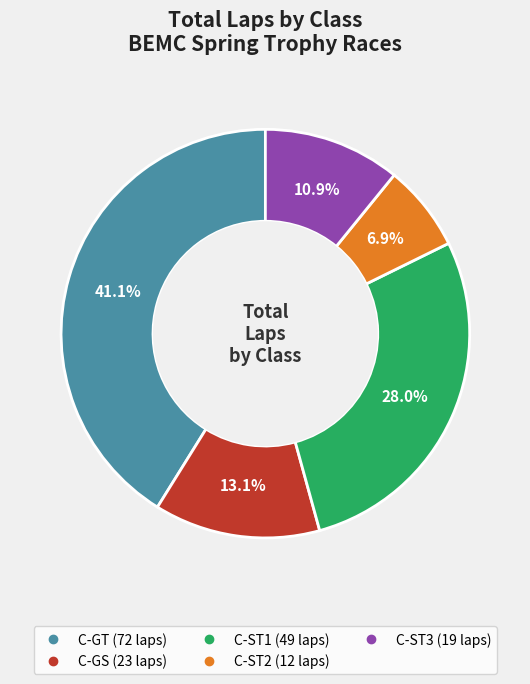

Is there any slice that represents more than half of the pie?

No